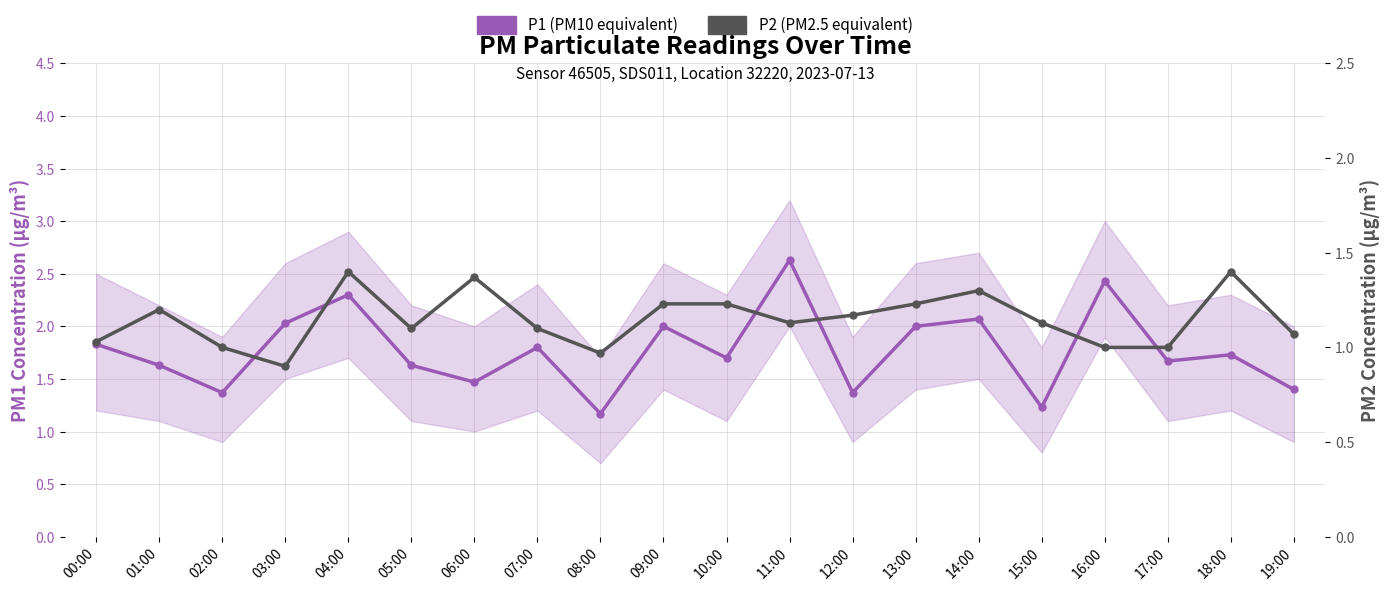

What is the value of the P1 (PM10 equivalent) point at the 7th from the left?

1.5